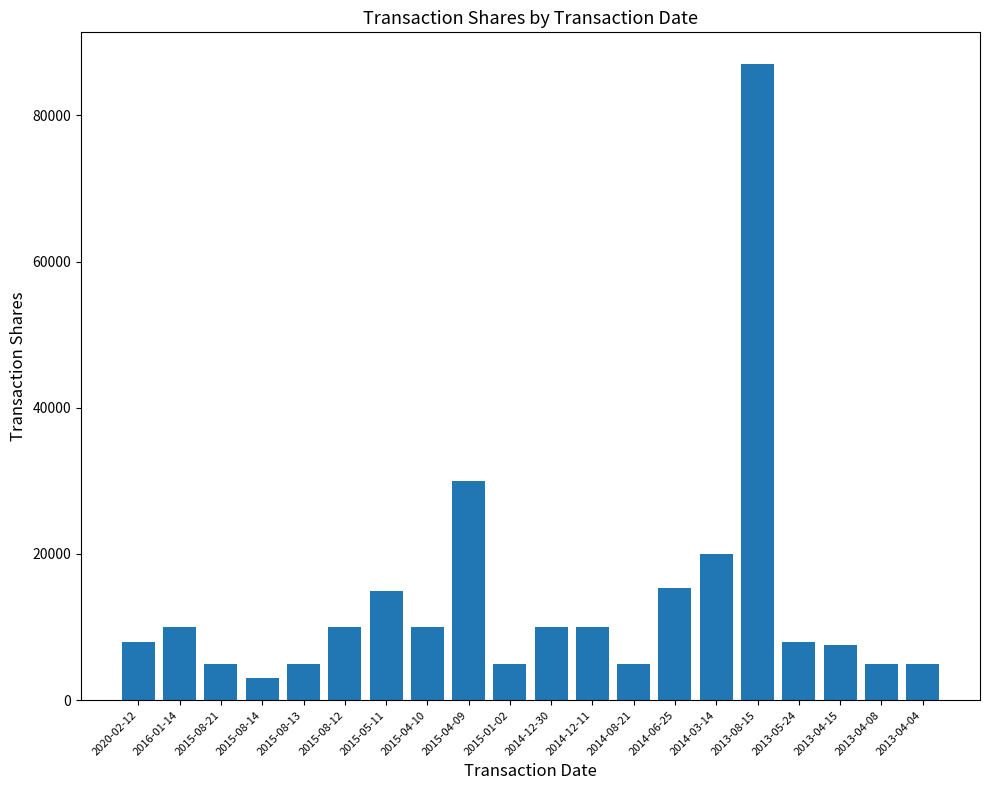

Is it true that the value at 2013-04-08 is 5000?

True